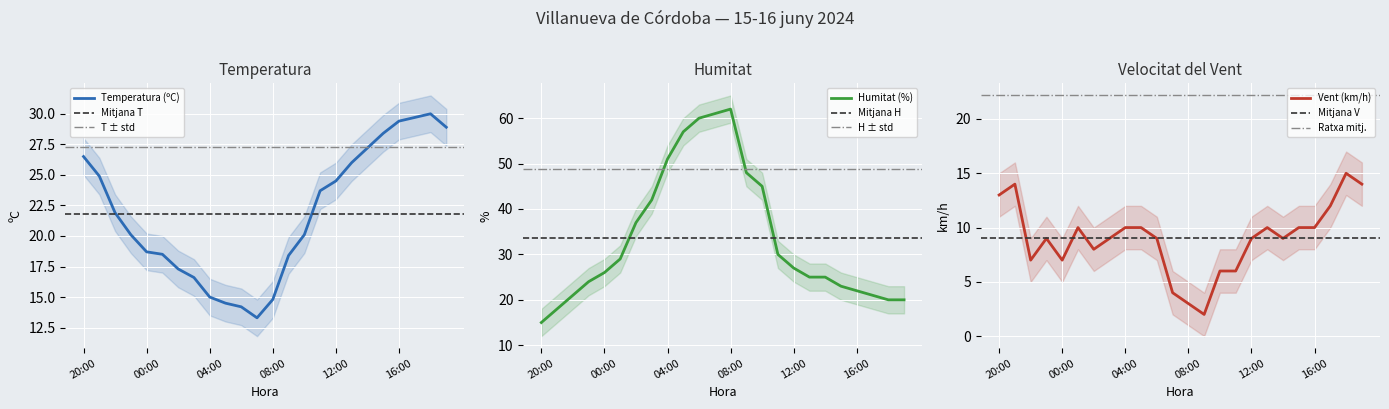

True or false: Velocitat del vent (km/h) has a value of 18.1 at 17:00.

False